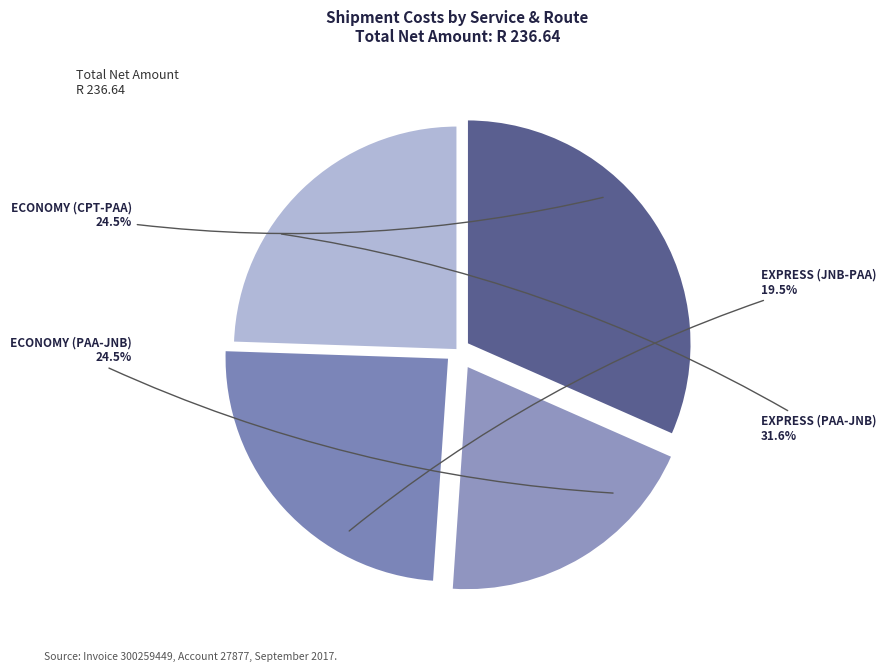

To the nearest percent, what is the difference between the ECONOMY (CPT-PAA) and EXPRESS (PAA-JNB) slice percentages?

7%